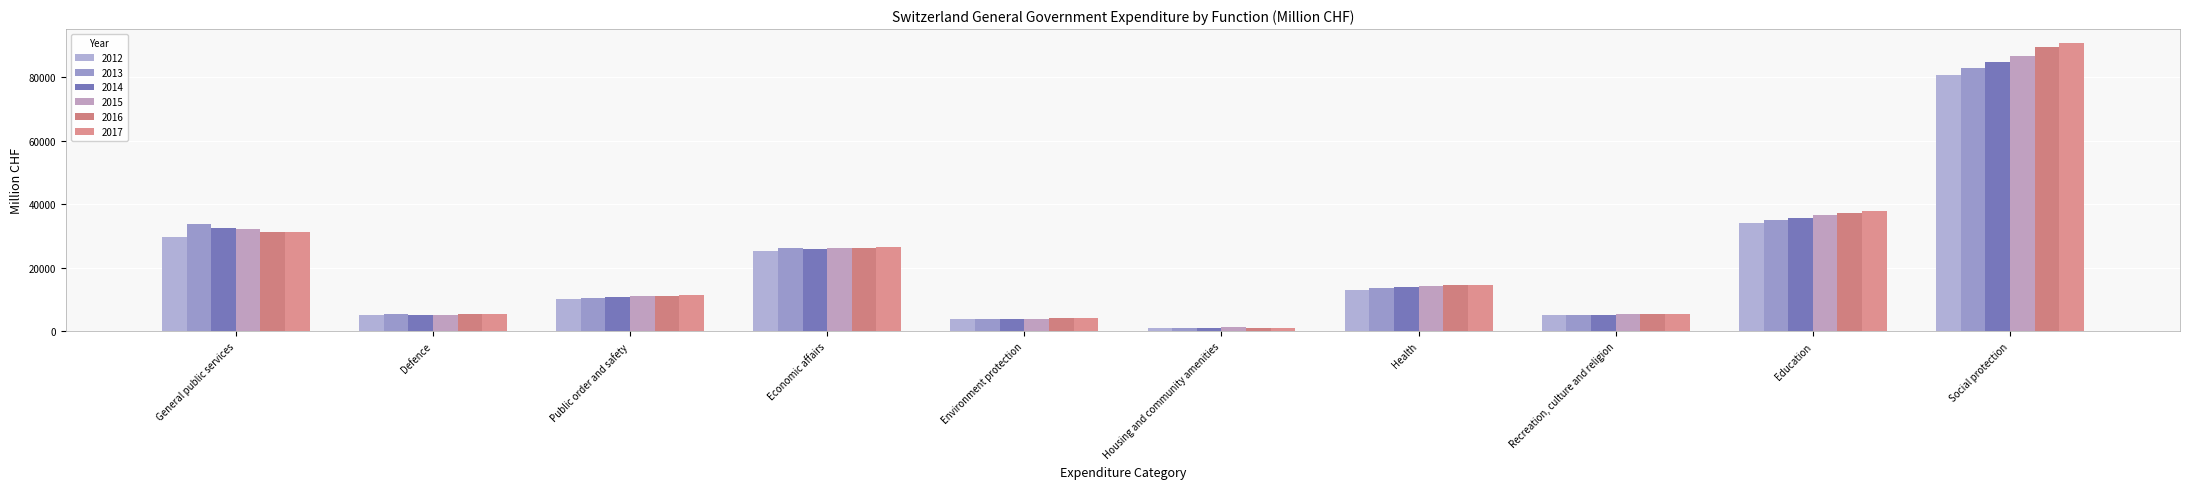

What position from the right is Recreation, culture and religion?

3